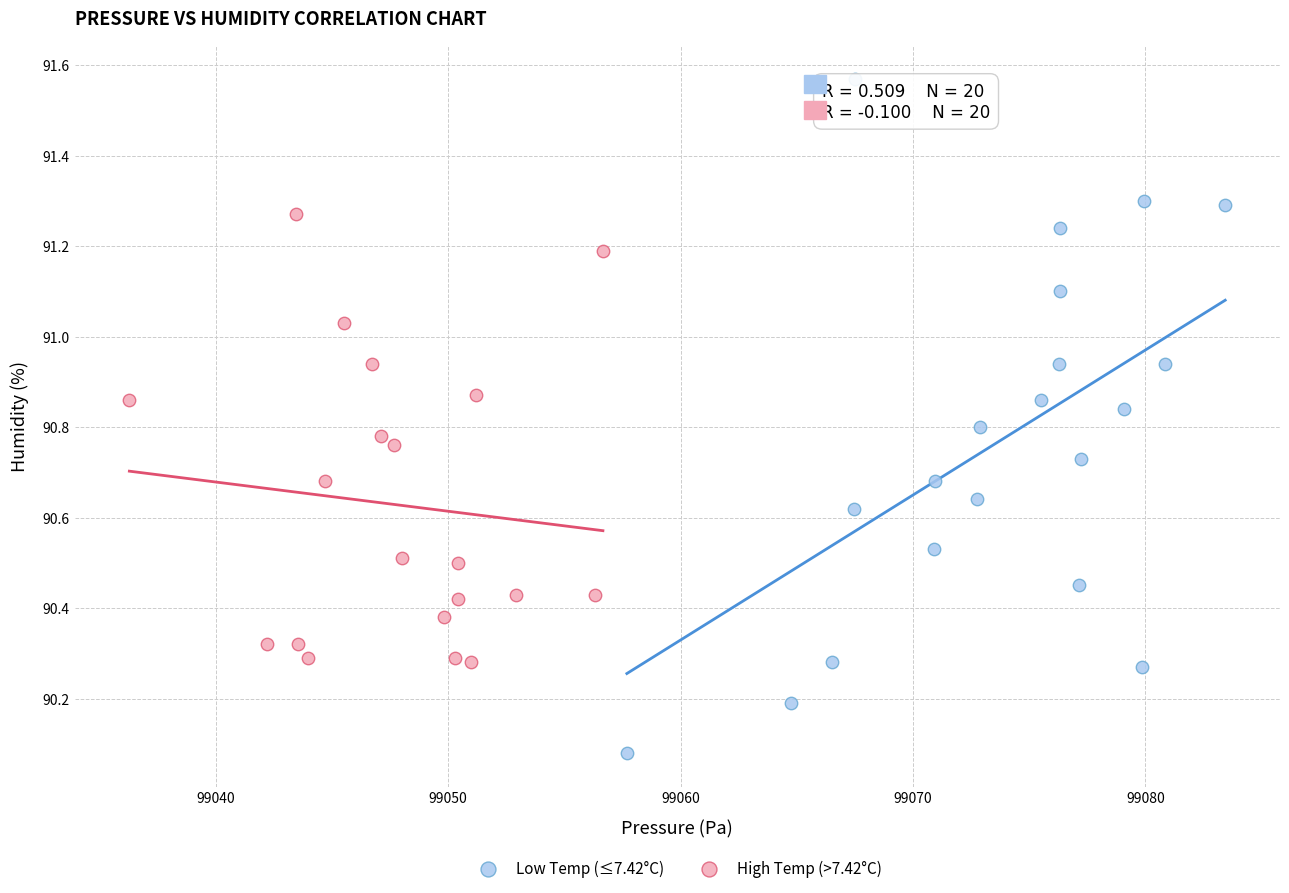

Which series has the largest Y range (max minus min)?

Low Temp (≤7.42°C)